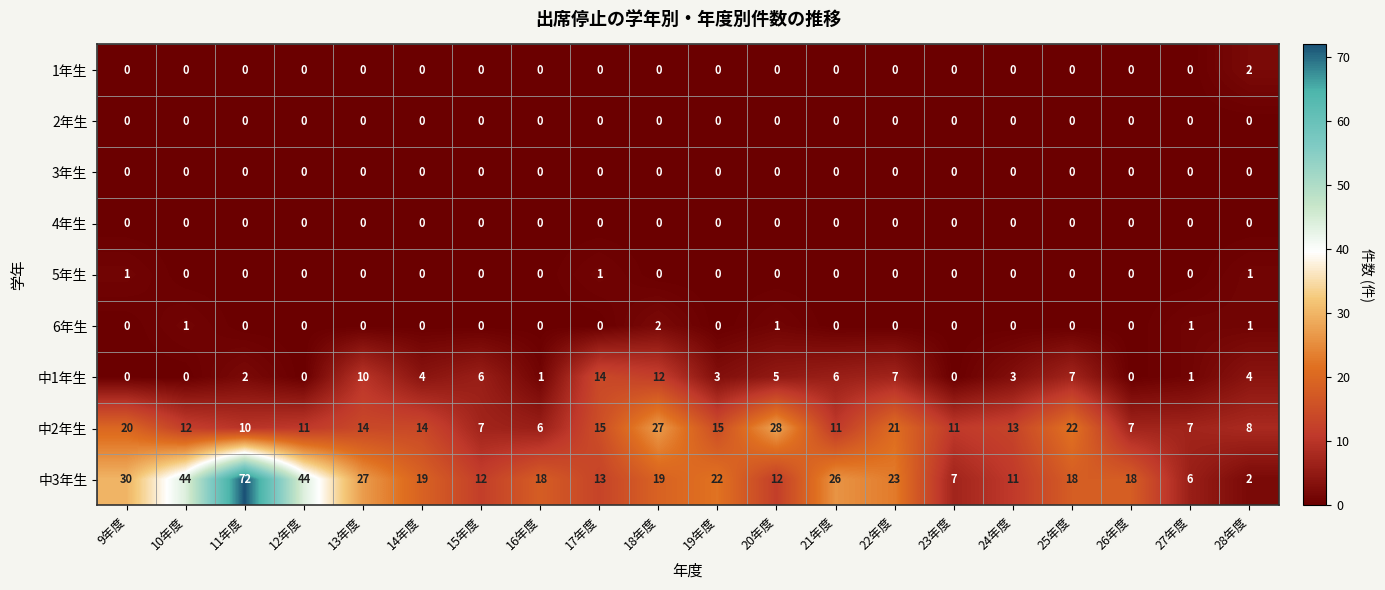

How many positive values does the 1年生 series have?

1